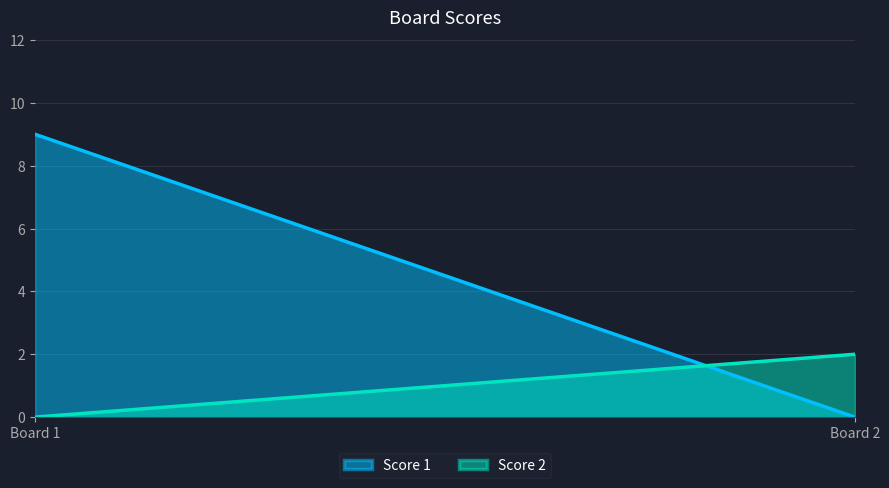

Which series has the largest total across all categories?

Score 1